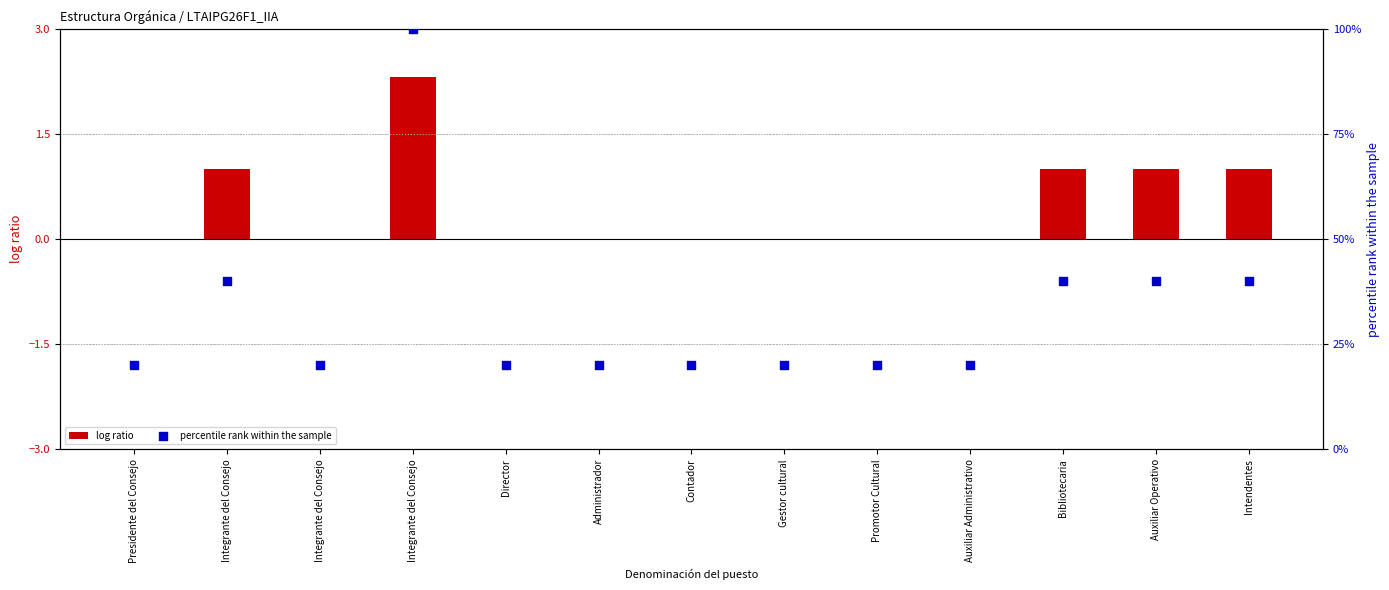

What is the total value across all series at Promotor Cultural?

20.0